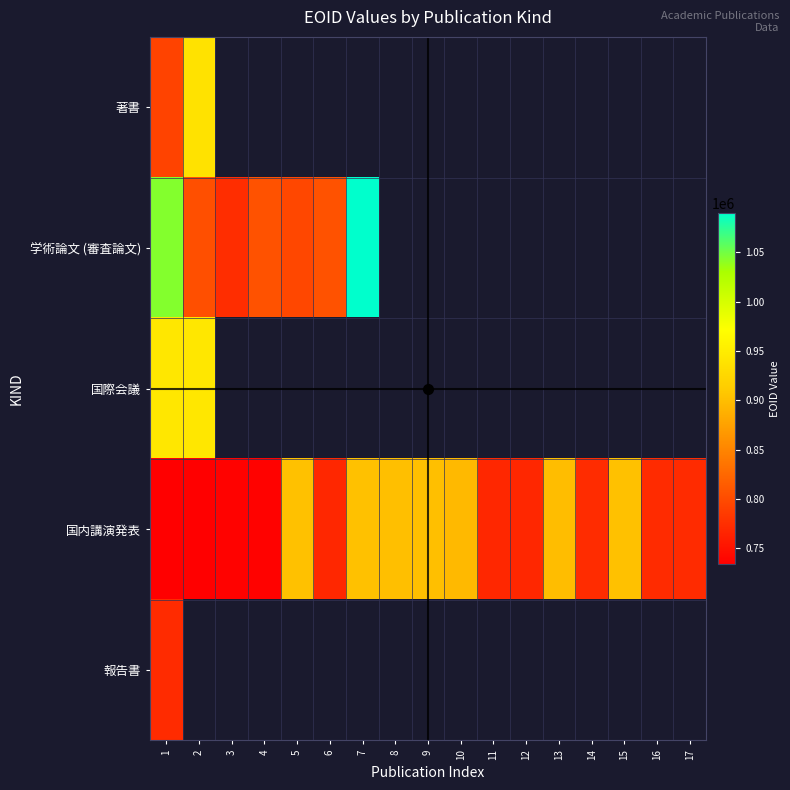

What is the minimum value for 学術論文 (審査論文)?

773409.0